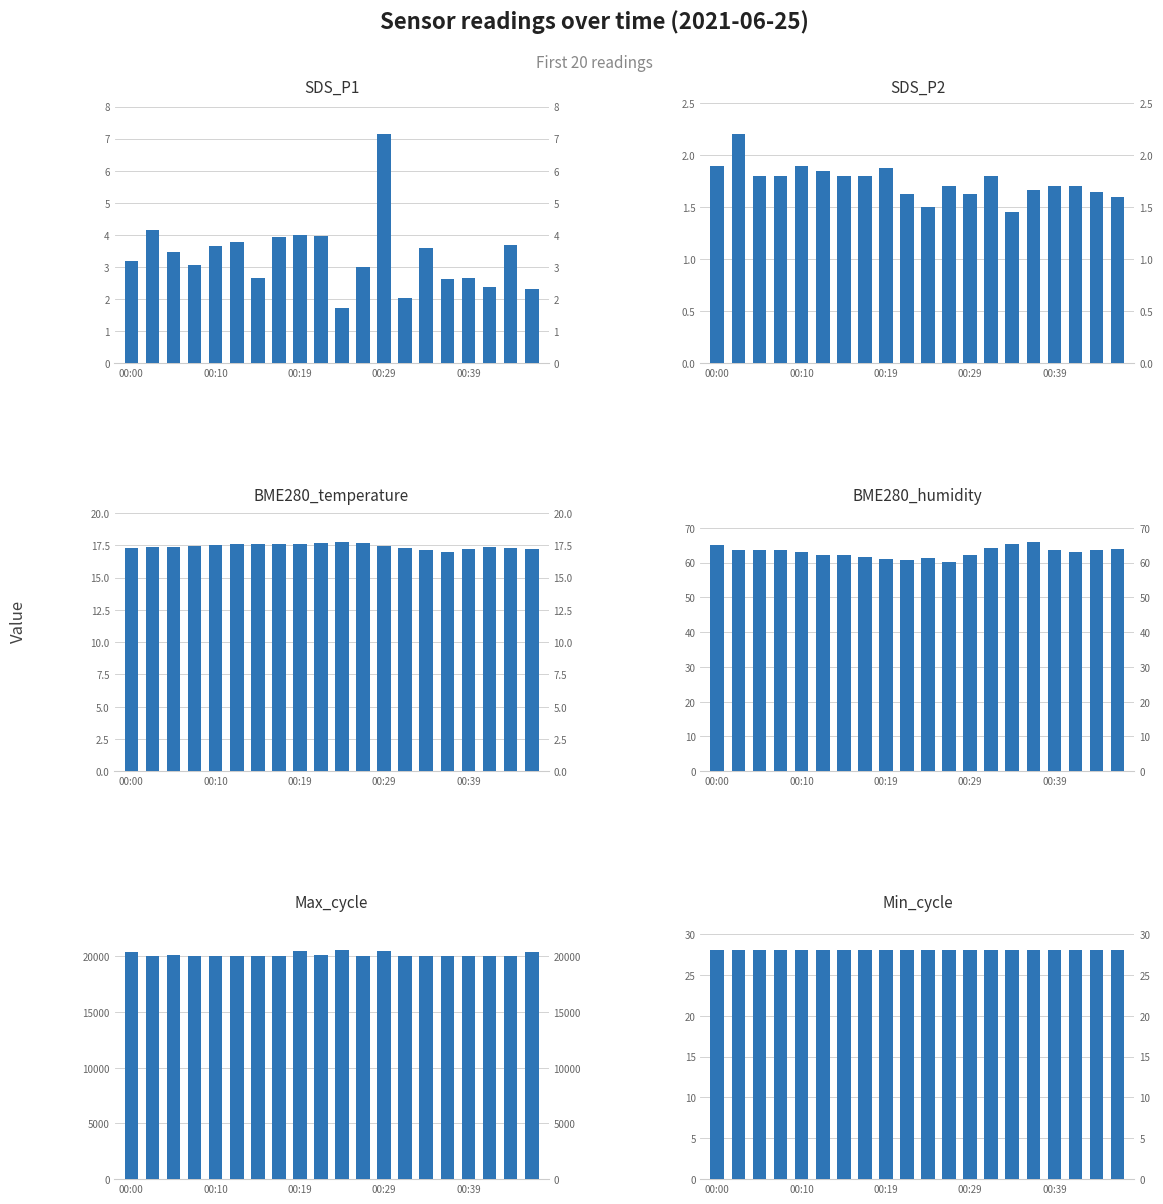

Between 00:10 and 19, which series saw the biggest shift?

Max_cycle